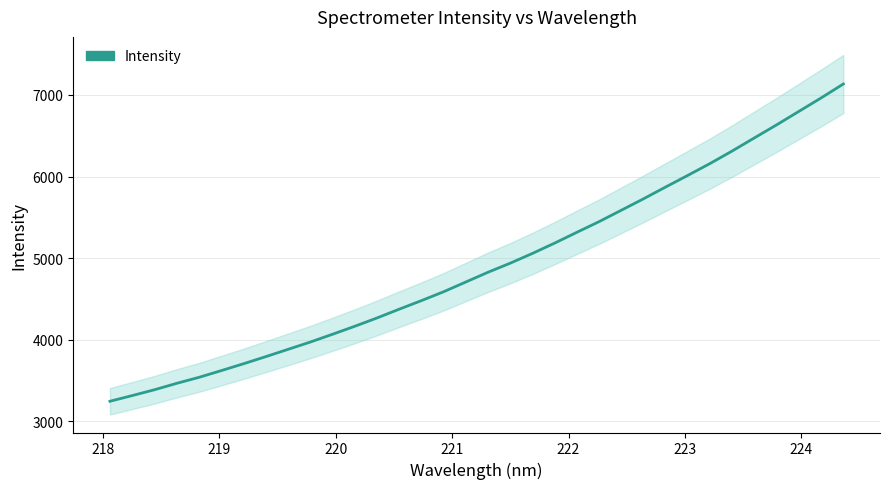

True or false: the data has more than 0 interior local peaks.

False